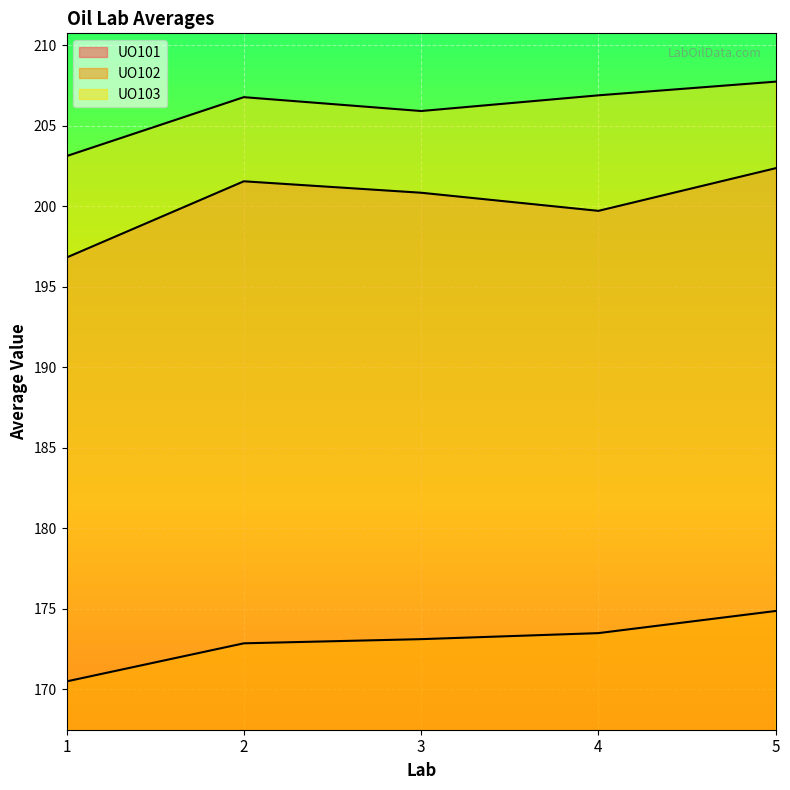

List the labels in order of UO103 value, largest first.

5, 4, 2, 3, 1